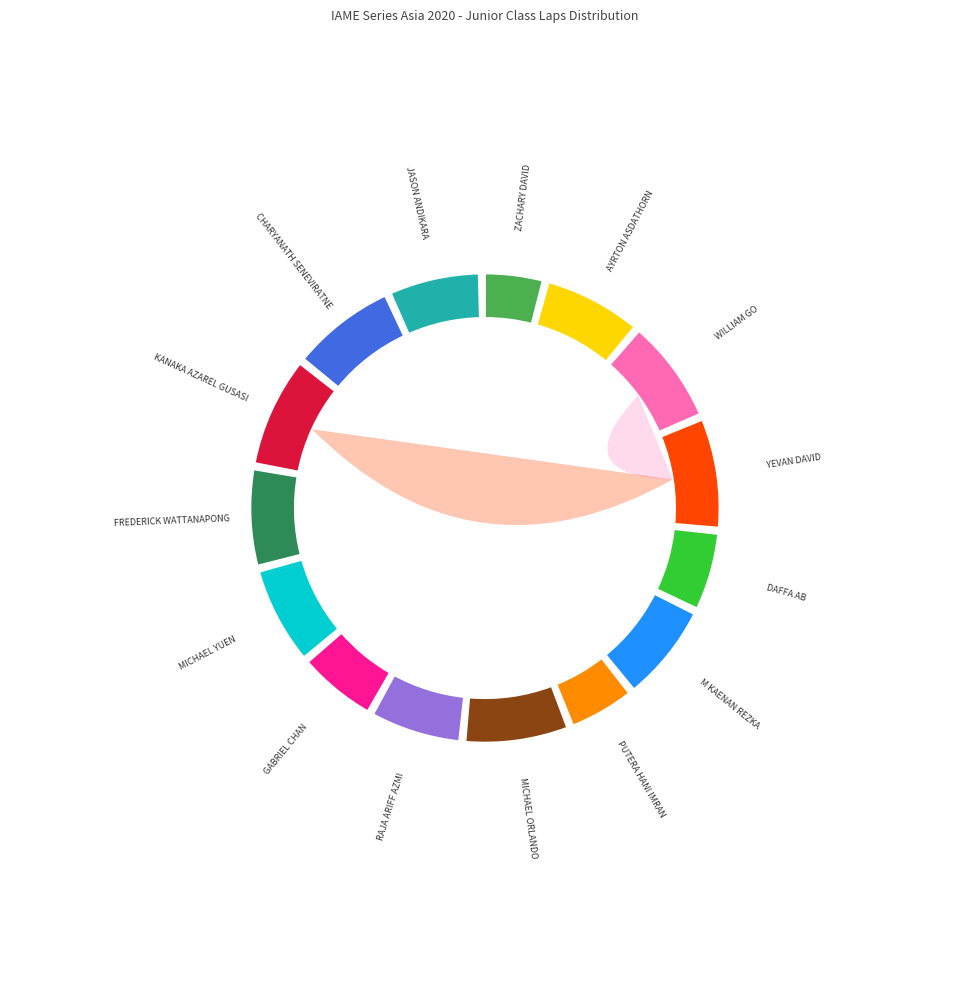

Is the sum of JASON ANDIKARA and CHARYANATH SENEVIRATNE greater than half?

No